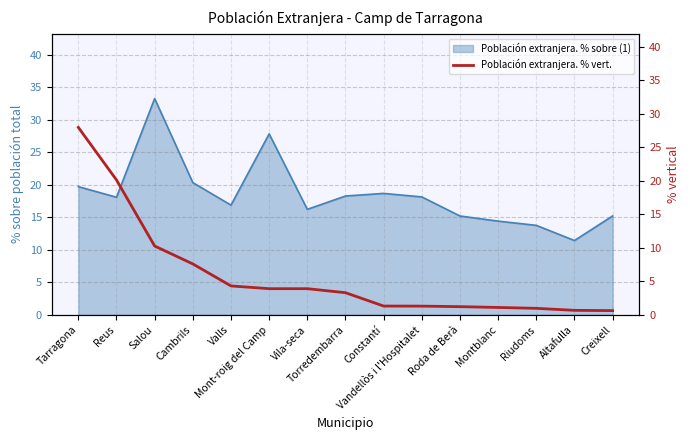

How many categories are shown in the chart?

15